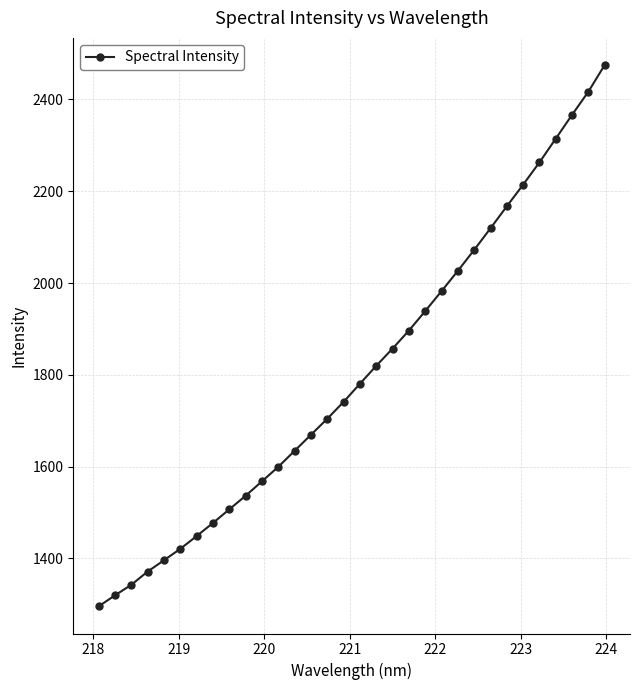

What is the difference between the second highest and minimum values?

1121.5